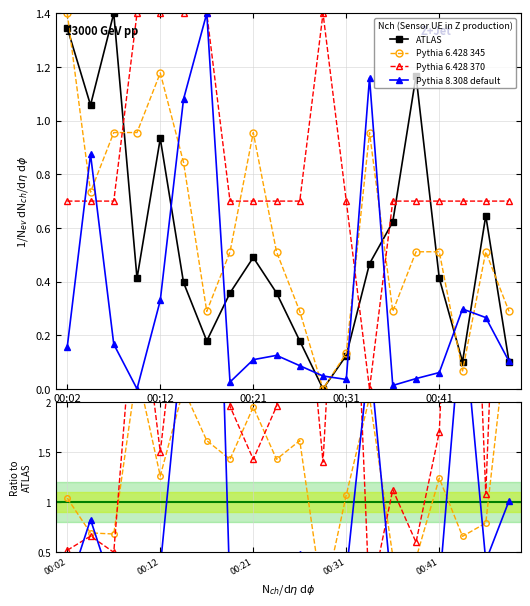

Which has a higher value, 00:14 or 00:41?

00:41